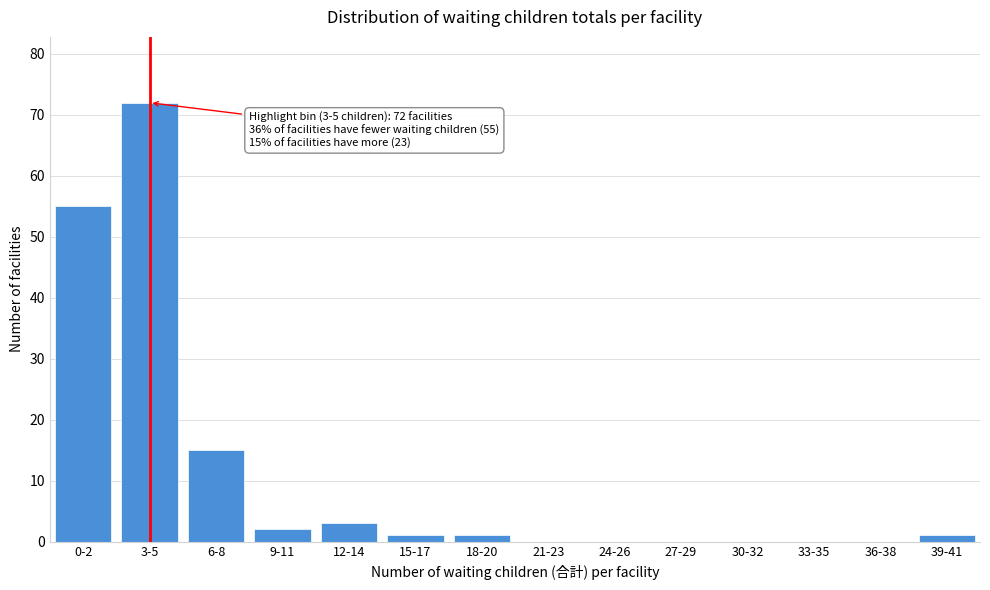

Reading left to right, list all the values displayed in this chart.

0-2=55	3-5=72	6-8=15	9-11=2	12-14=3	15-17=1	18-20=1	21-23=0	24-26=0	27-29=0	30-32=0	33-35=0	36-38=0	39-41=1